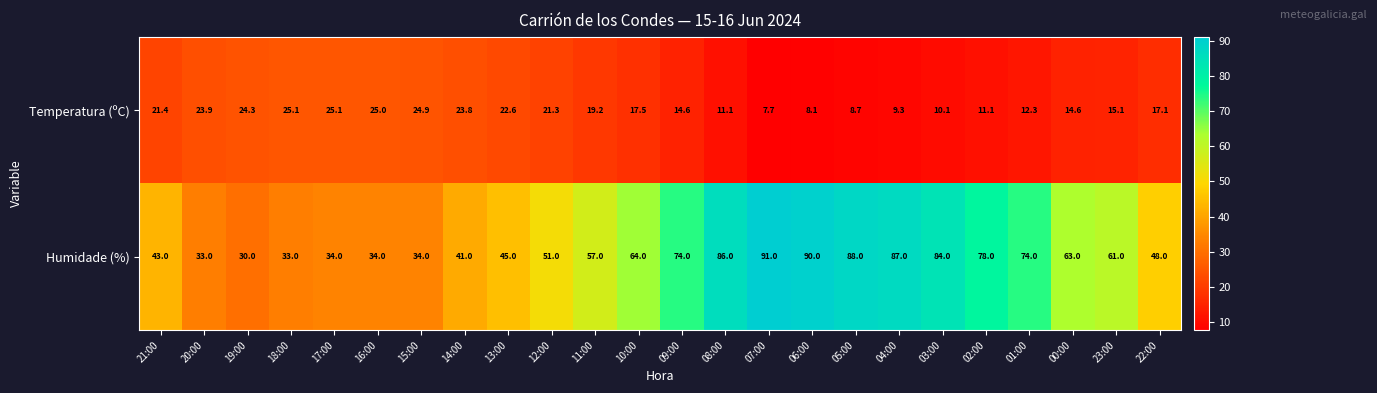

At which label does Temperatura (ºC) reach its minimum?

07:00